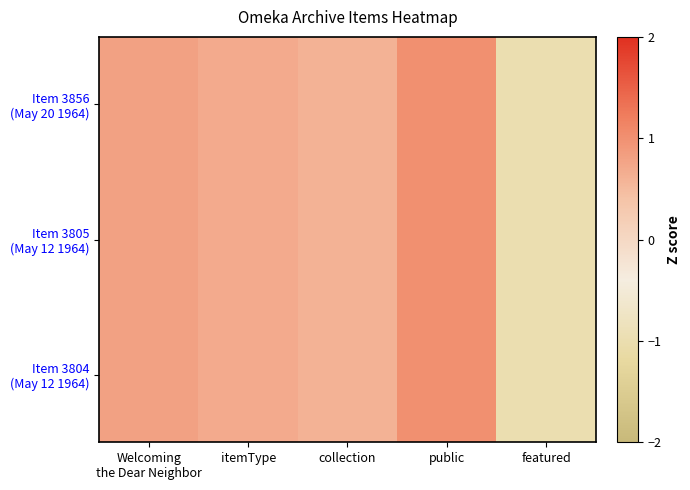

At how many categories does at least one series exceed 0?

4